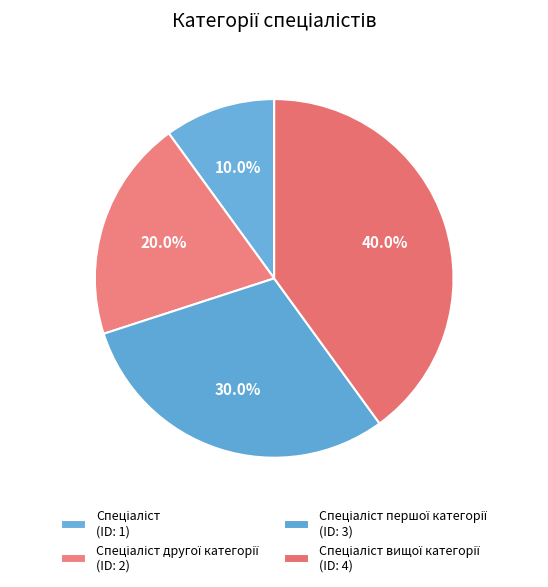

What is the smallest slice in the pie chart?

Спеціаліст